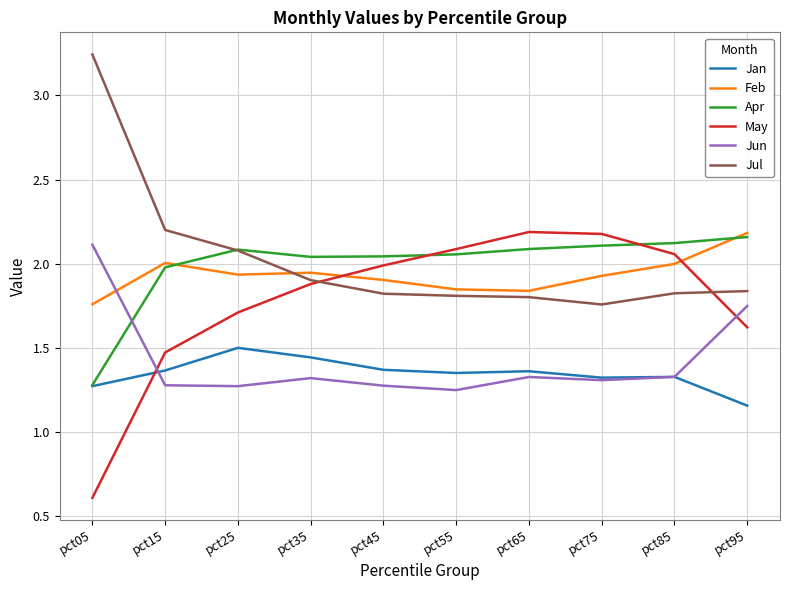

Where is Jan nearest to the value 1?

pct95